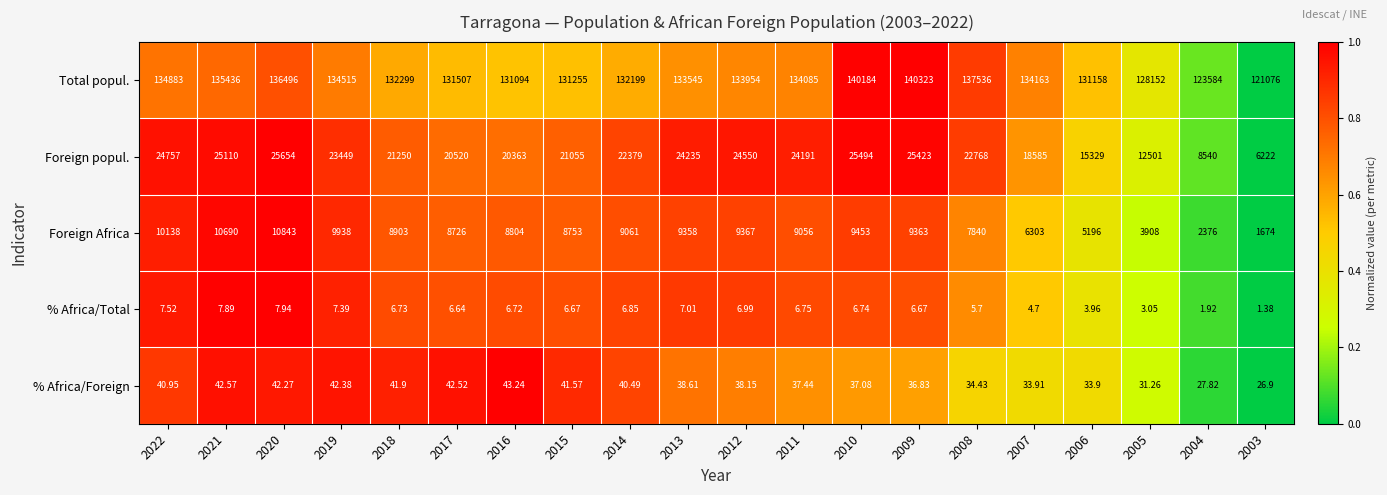

Which series has the largest range (max minus min)?

Foreign popul.